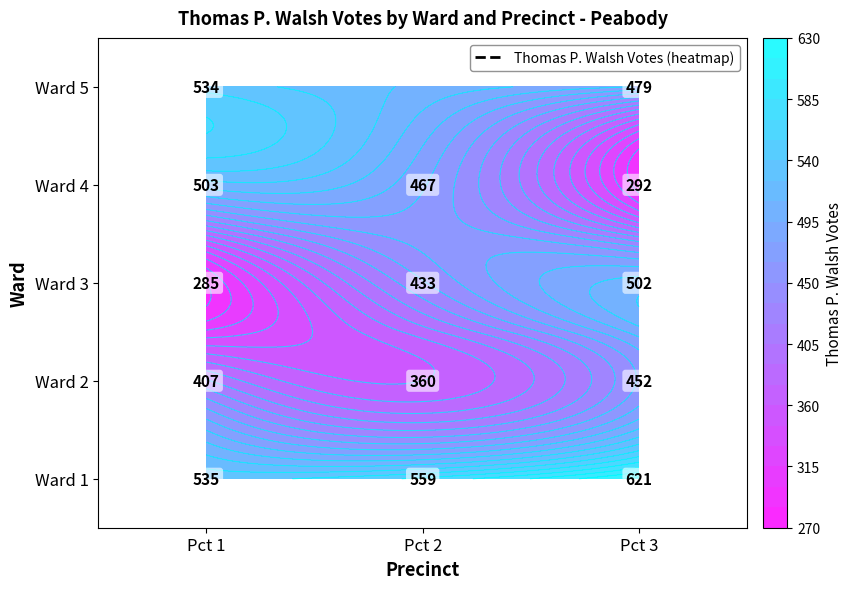

Reading left to right, extract all data points from this chart.

Ward 1: 535	559	621
Ward 2: 407	360	452
Ward 3: 285	433	502
Ward 4: 503	467	292
Ward 5: 534	0	479